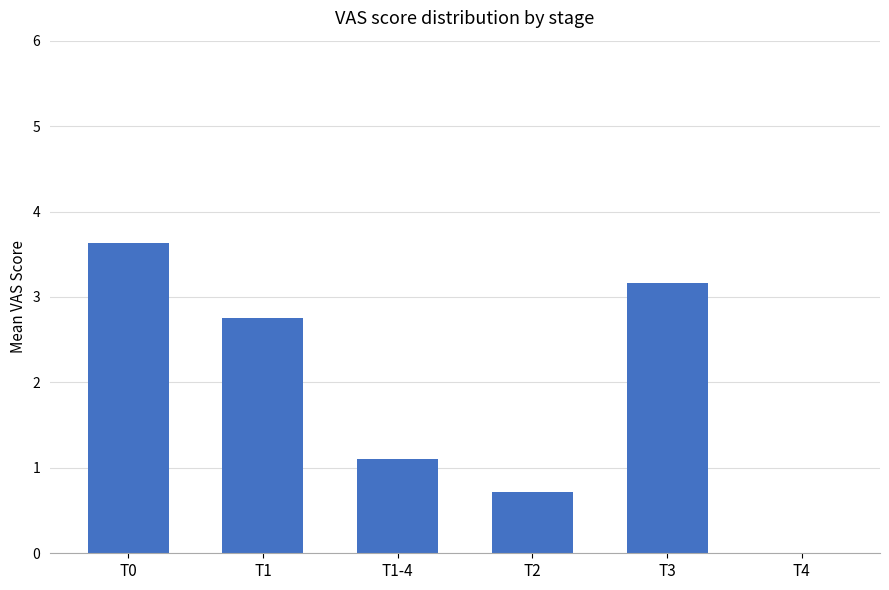

What is the sum of all values?

11.4